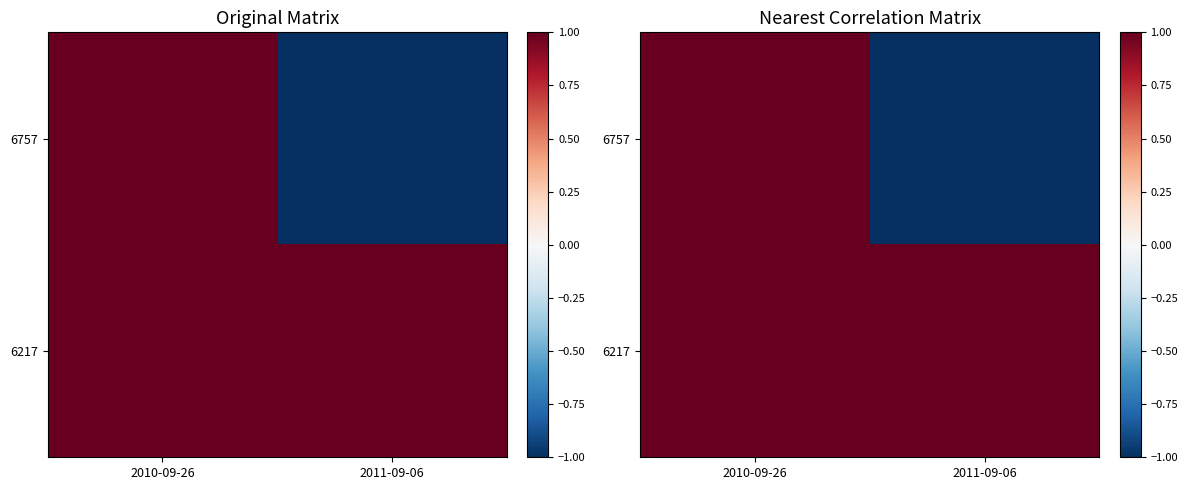

Which series has the largest total across all categories?

6217